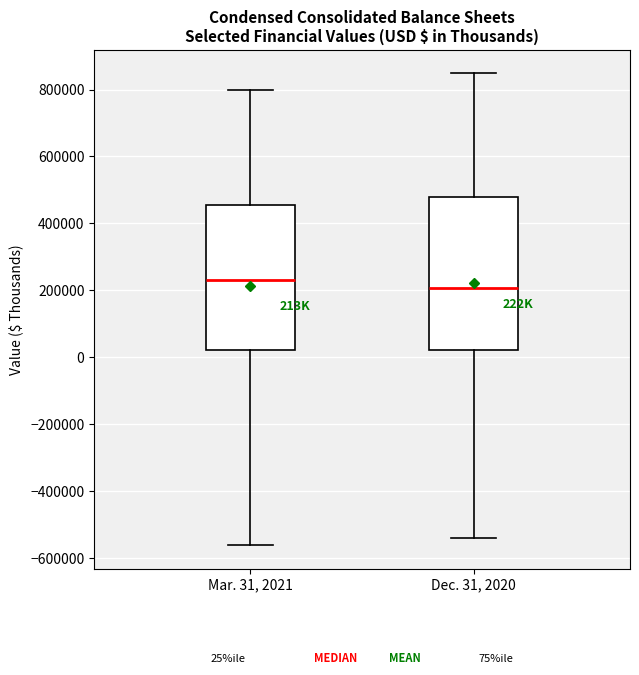

Comparing the boxes themselves (not the whiskers), which one is the tallest?

Dec. 31, 2020